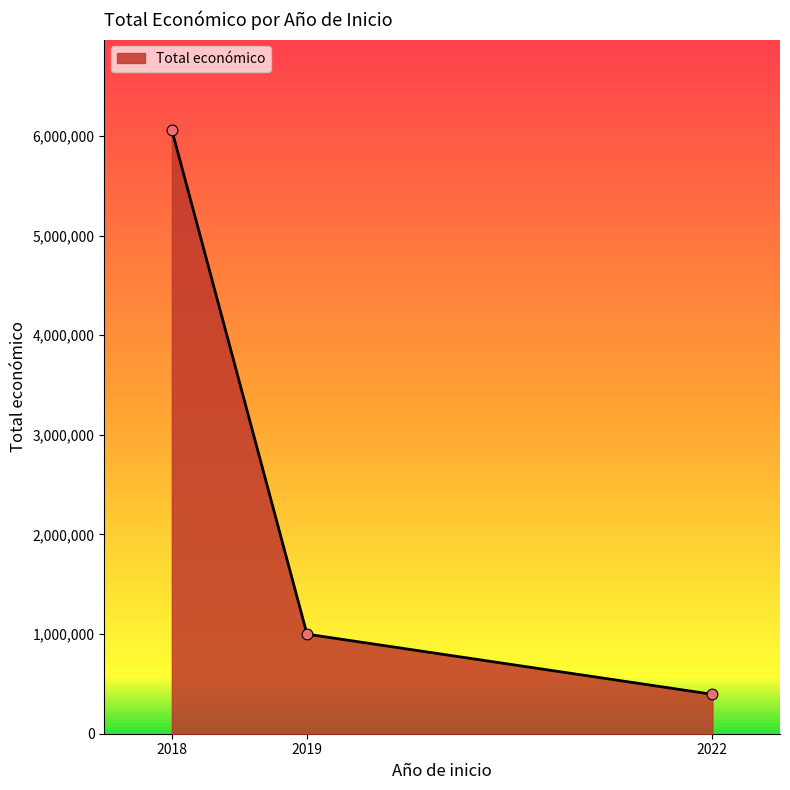

What is the ratio of the value at 2022 to the value at 2019?

0.4